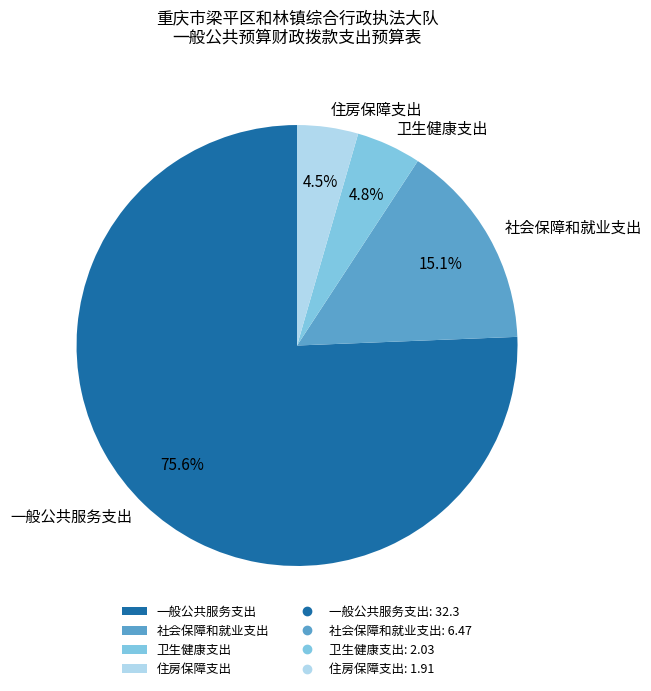

How many segments does this pie chart have?

4